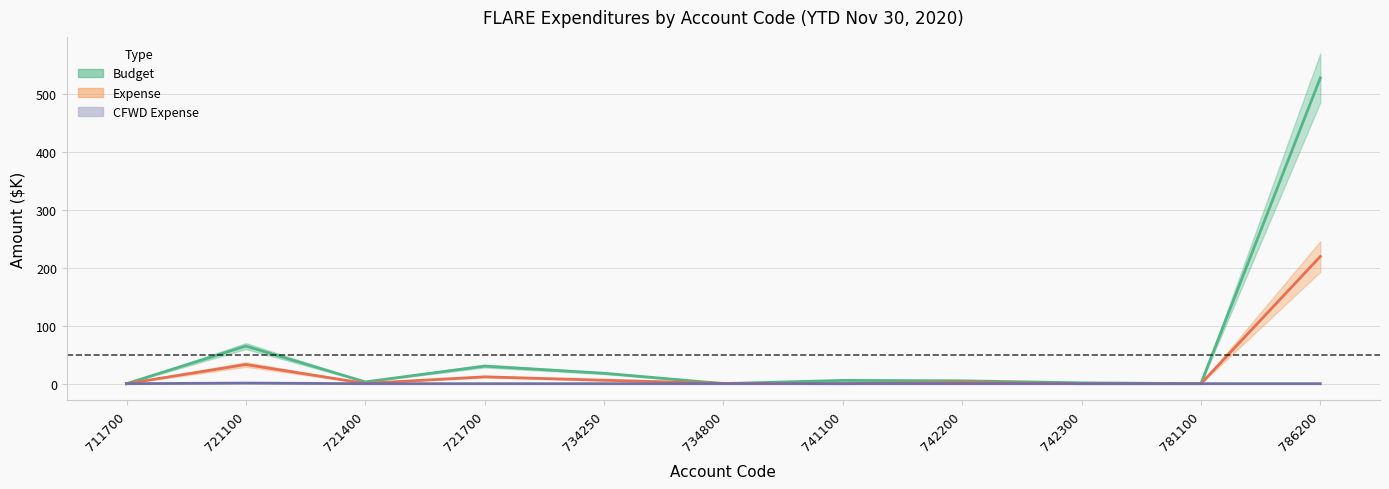

How many data points in Budget are above 5?

5